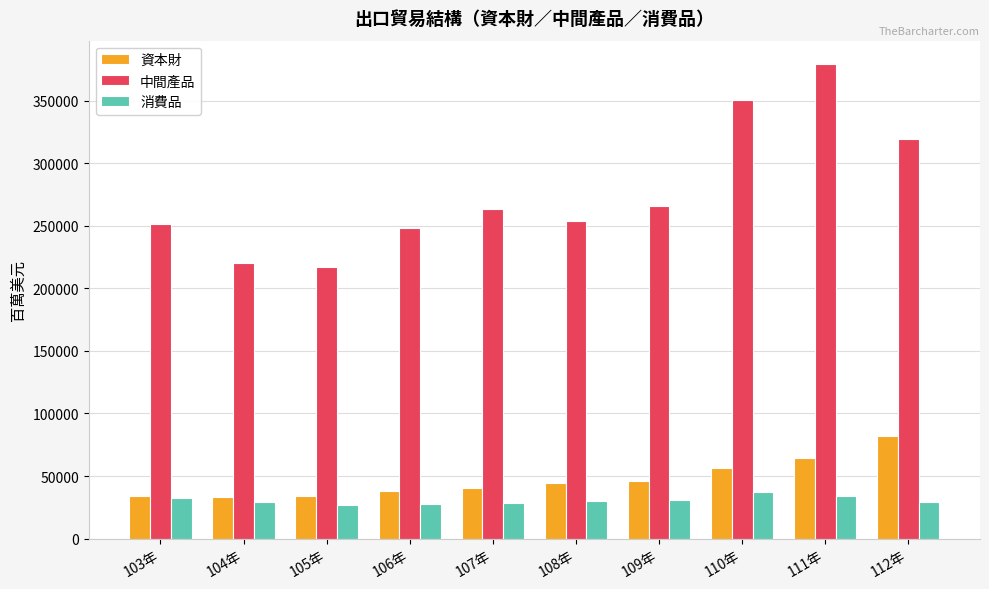

At how many categories does at least one series exceed 131362?

10